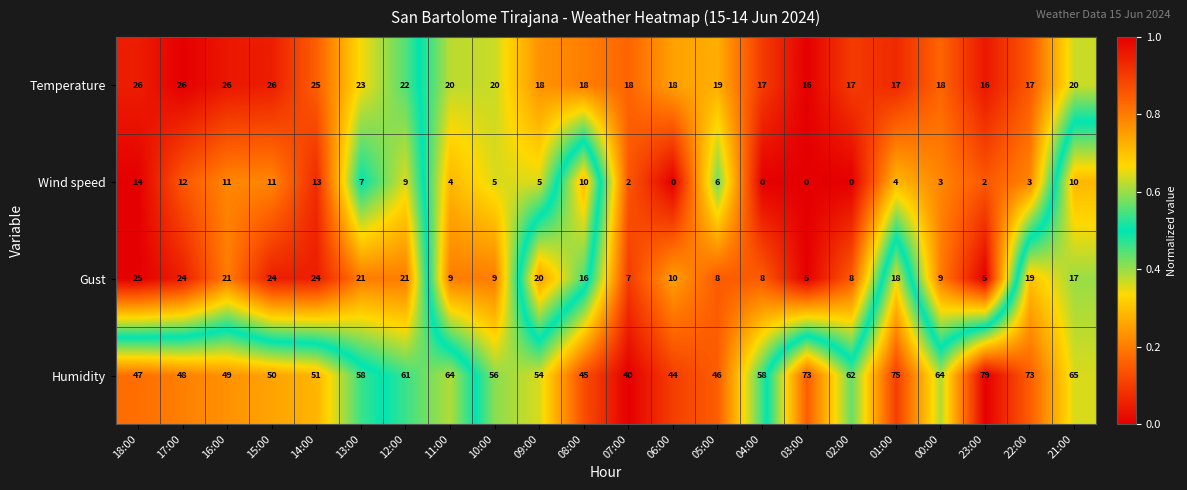

How many values in the Gust series are below 17?

11